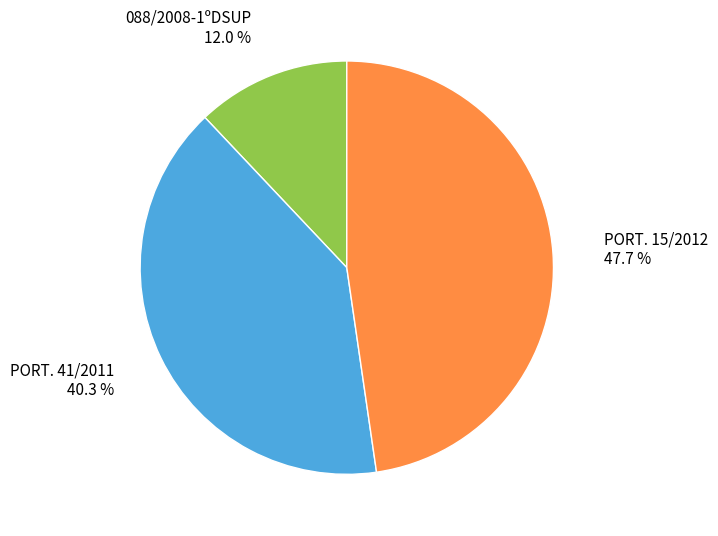

Is there any slice that represents more than half of the pie?

No